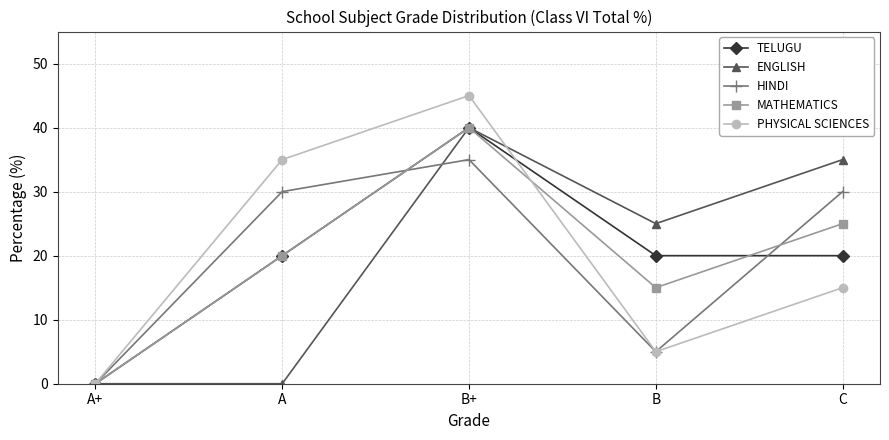

What is the maximum value for ENGLISH?

40